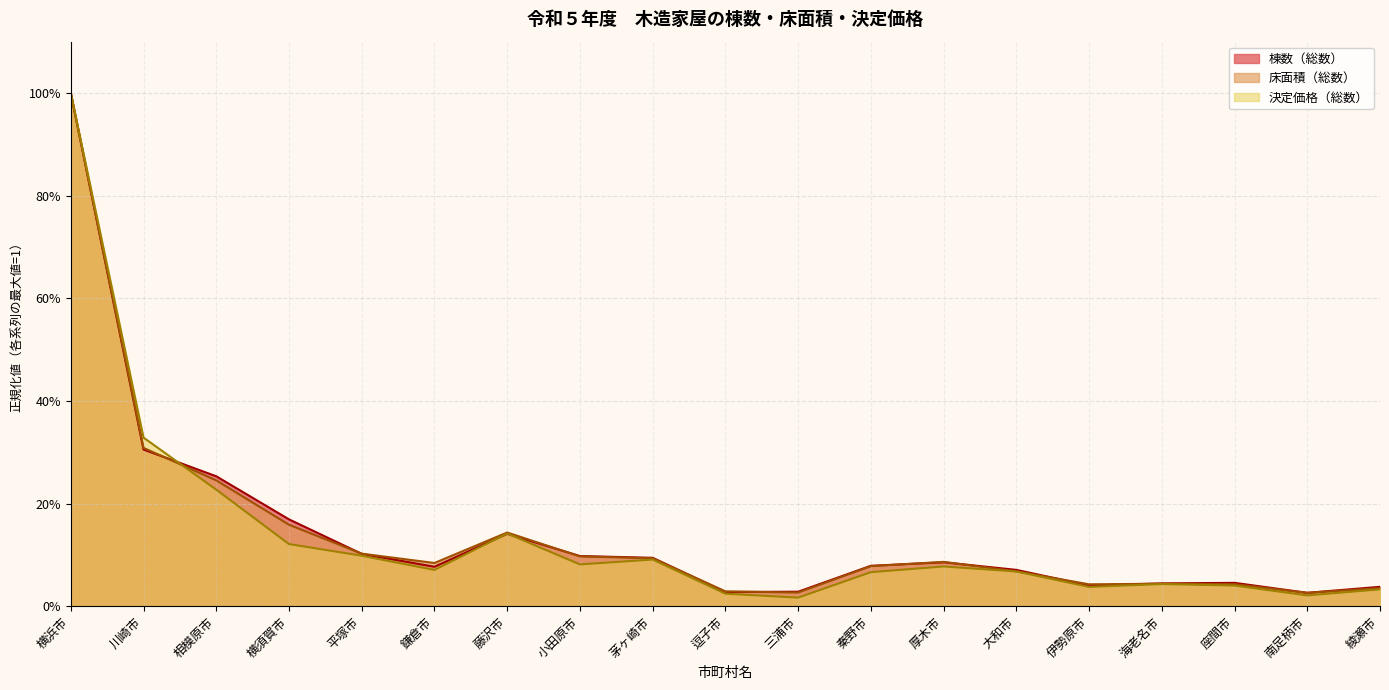

How many times do 床面積（総数） and 棟数（総数） cross each other?

11